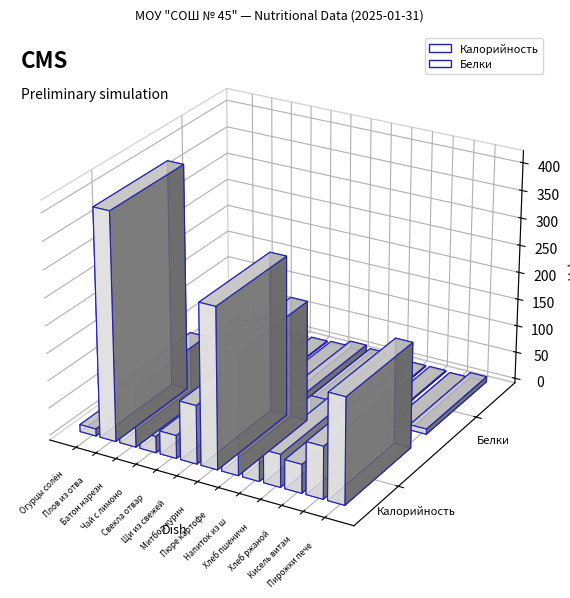

How many bars are there in total?

26